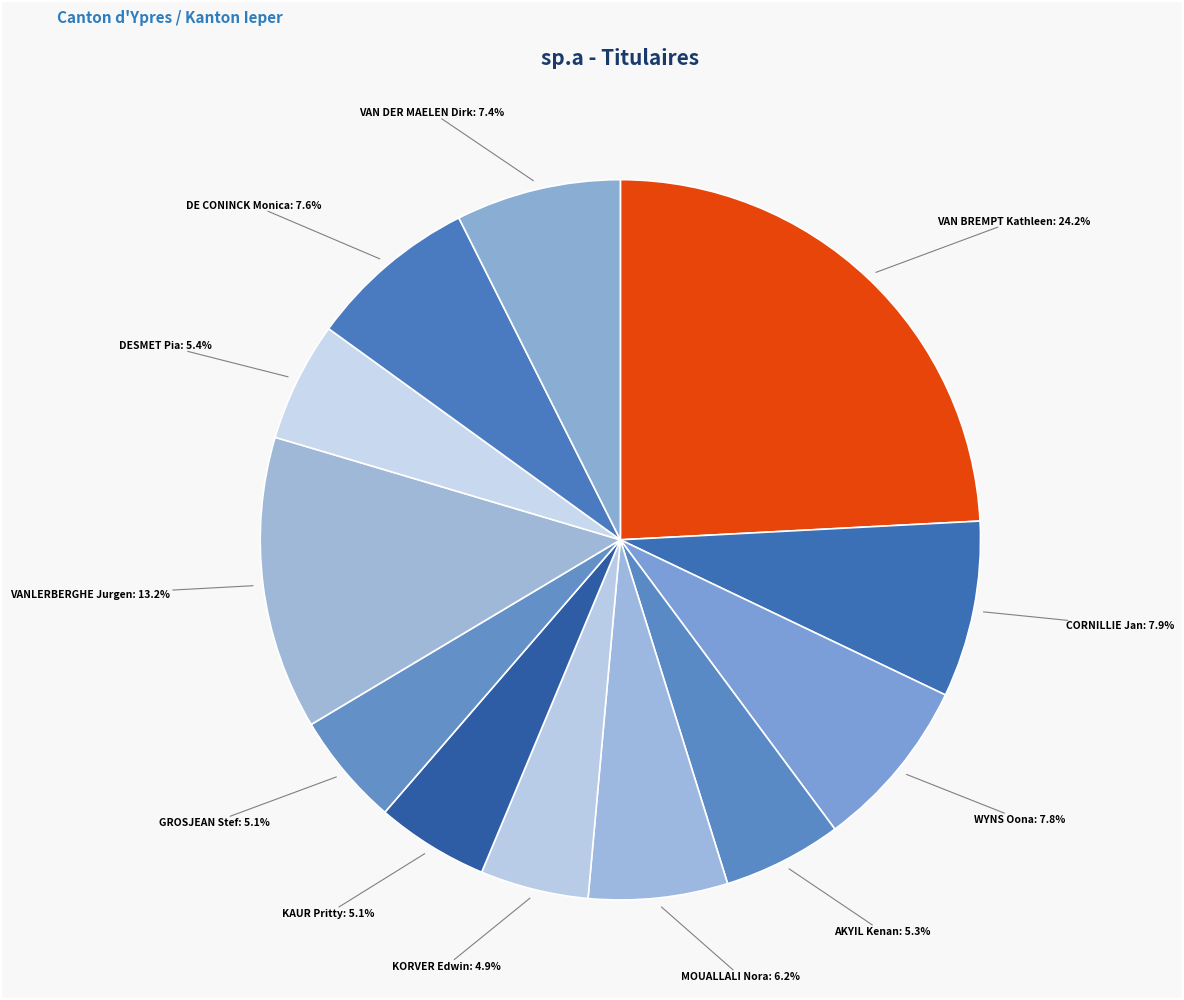

Is there a majority slice in this chart?

No